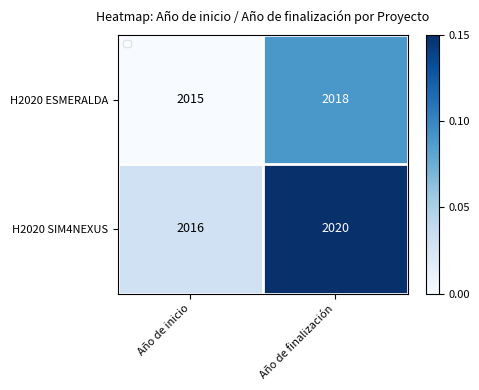

Is it true that H2020 SIM4NEXUS equals 0.2 at Año de finalización?

False